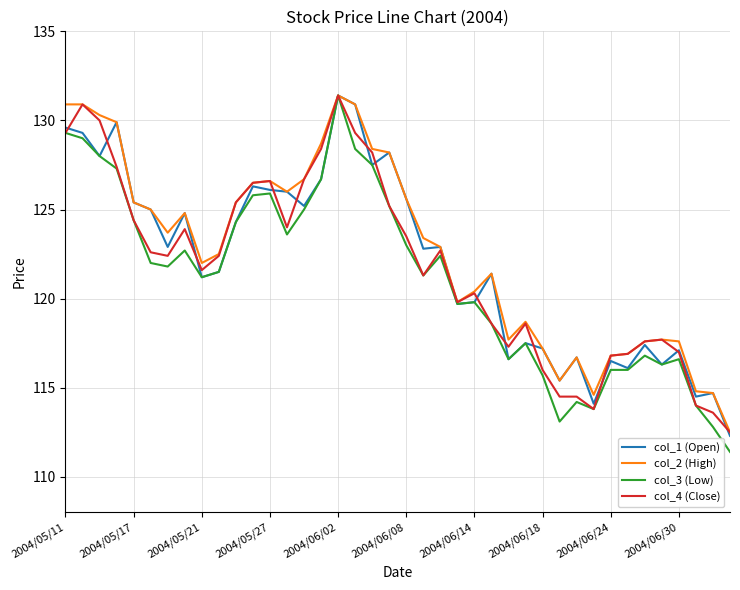

List the series in order of their overall mean, highest first.

col_2 (High), col_1 (Open), col_4 (Close), col_3 (Low)